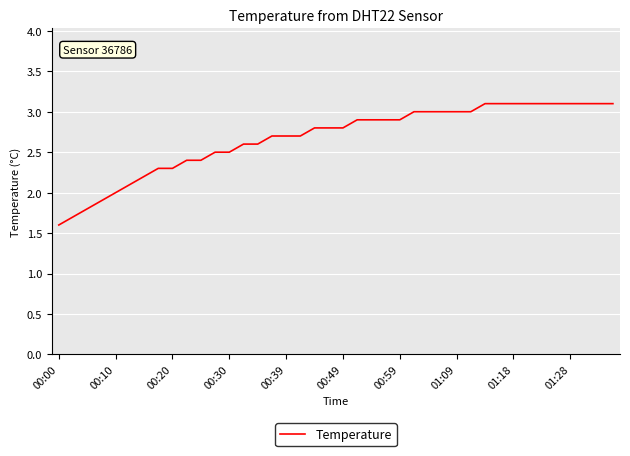

What is the difference between the maximum and minimum values?

1.5